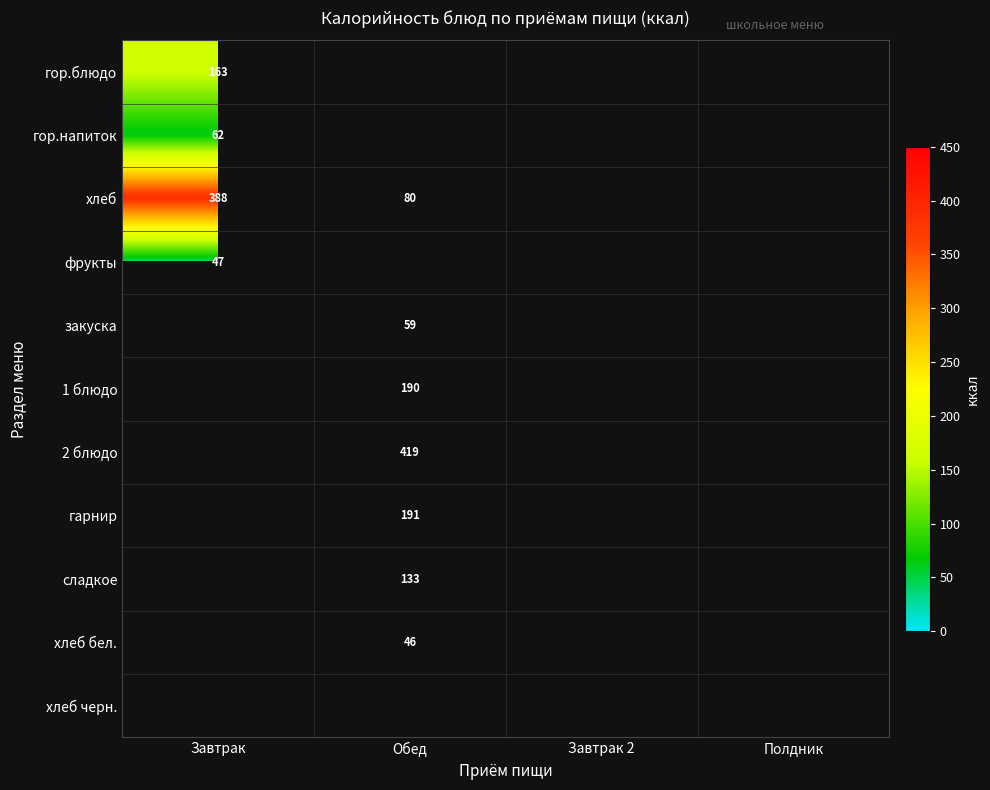

True or false: закуска has a value of 59 at Обед.

True